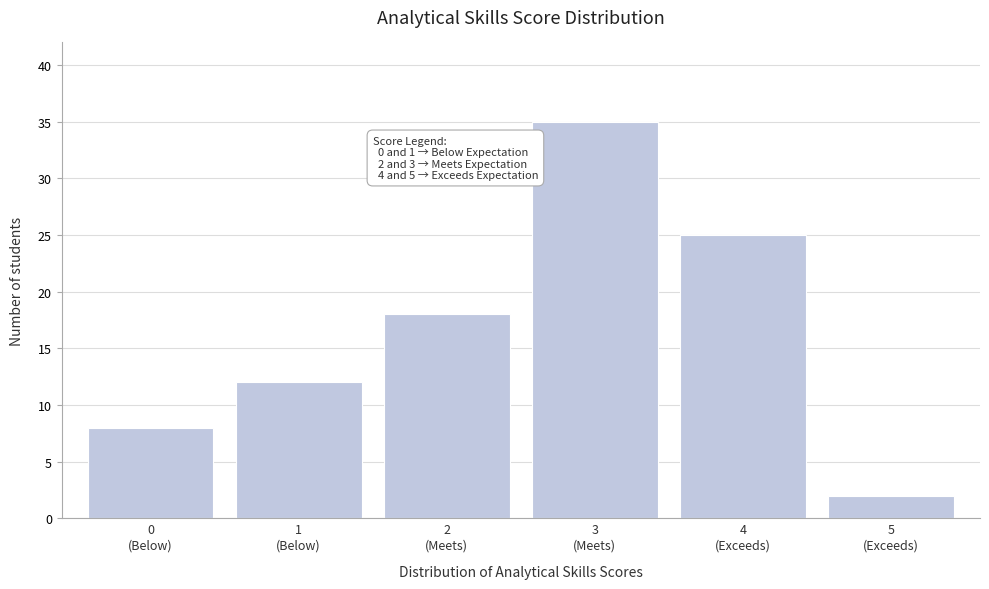

Reading right to left, what are all the values shown in this chart?

2	25	35	18	12	8